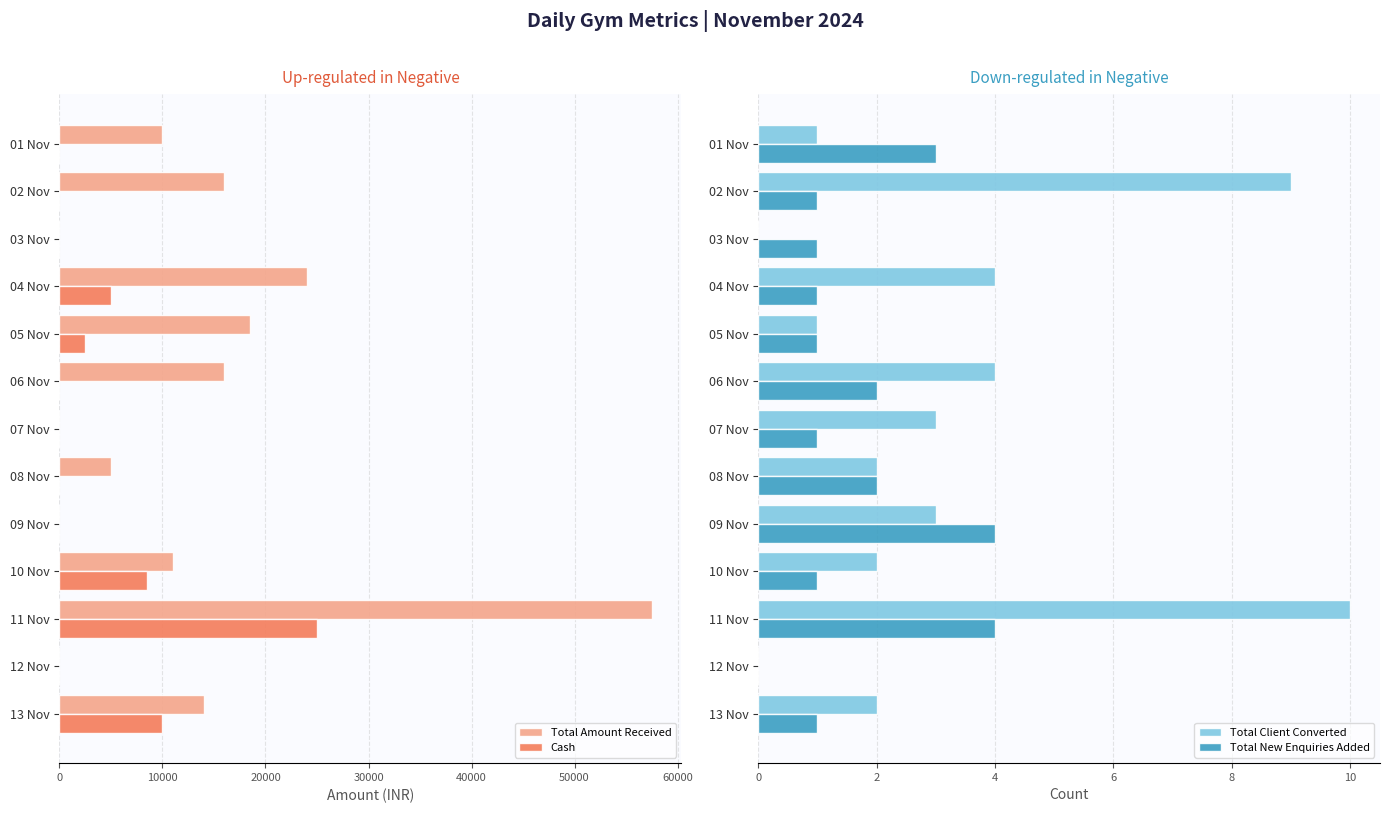

What is the difference between the maximum and second lowest values in the Total Amount Received series?

57491